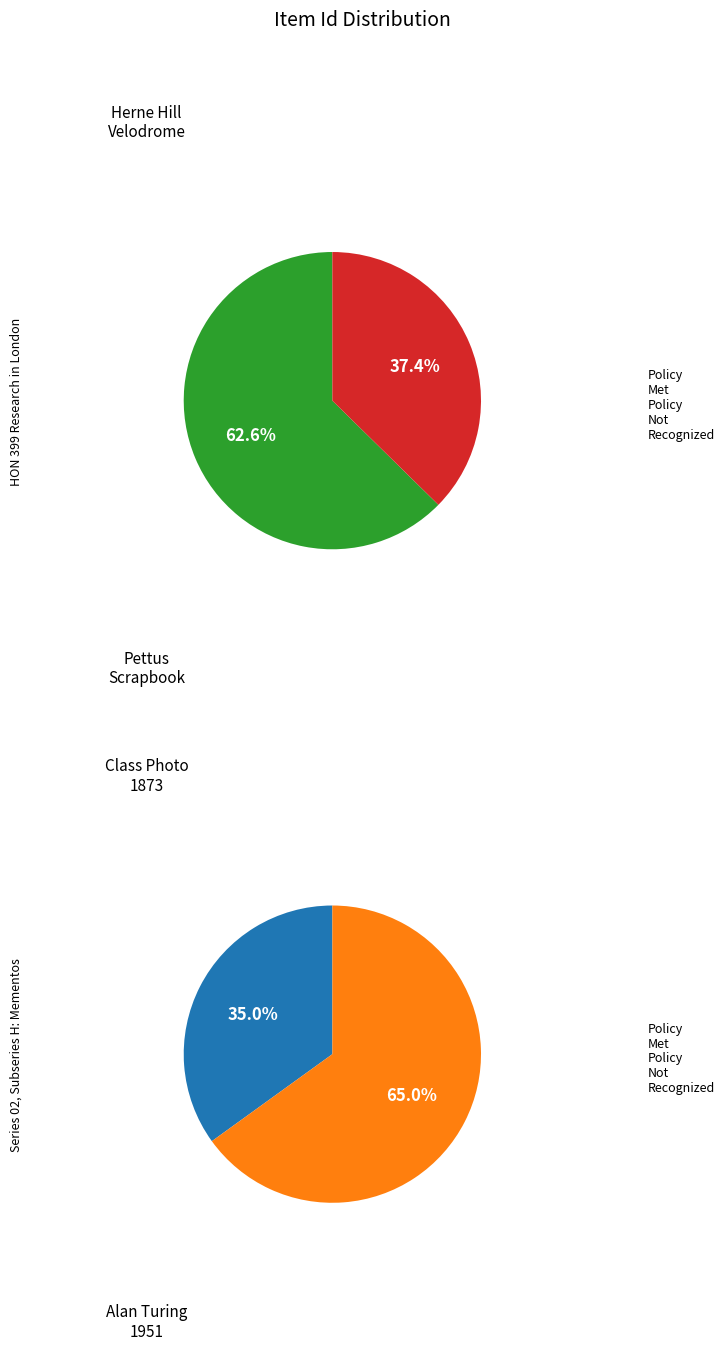

Does Class Photo Huntsville 1873 account for over 50% of the chart?

No